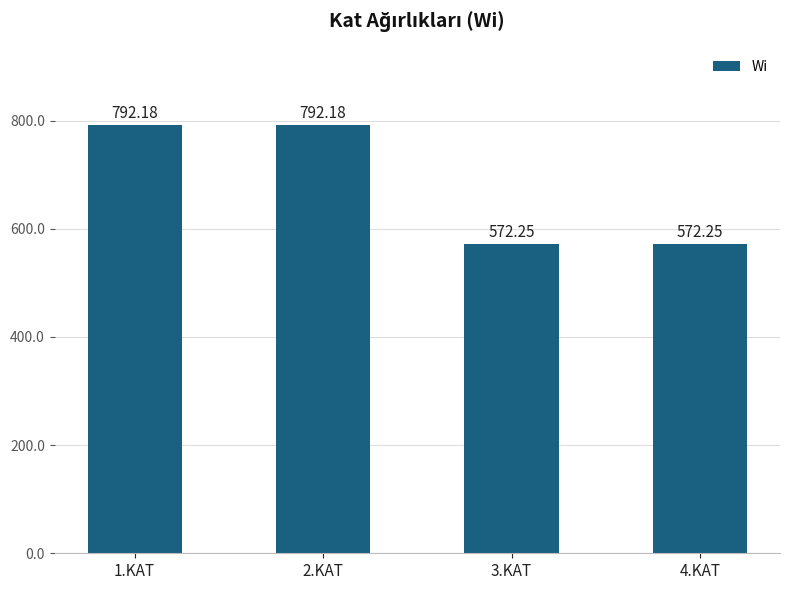

What is the change in value from 2.KAT to 3.KAT?

-219.9